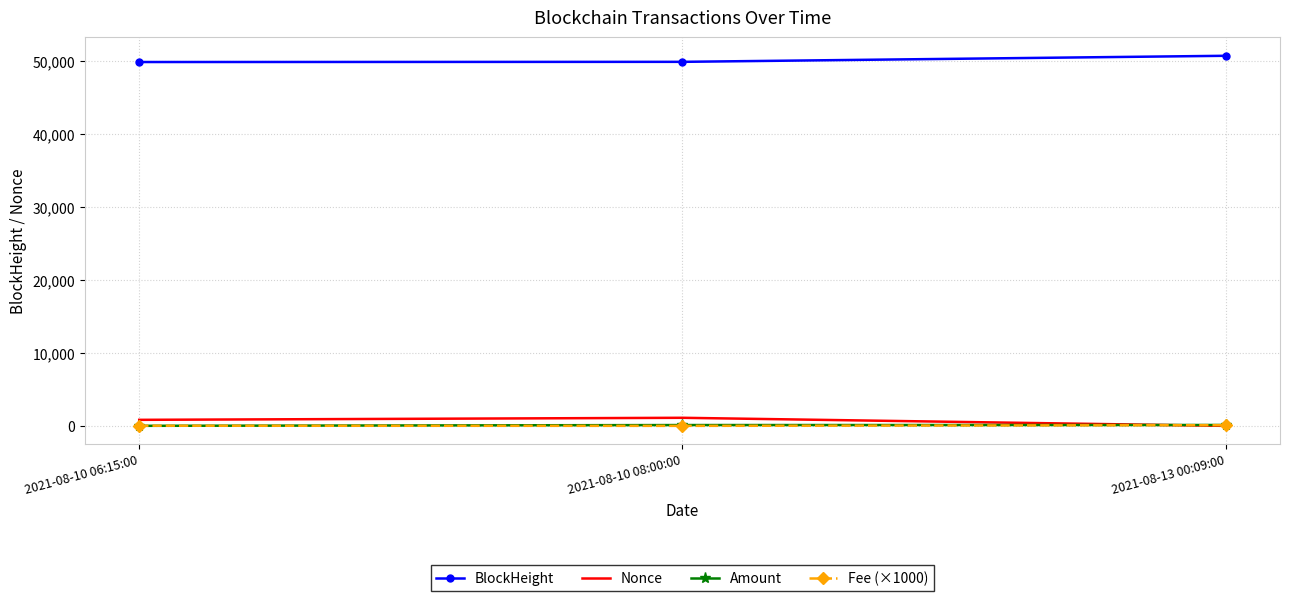

What is the total value across all series at 2021-08-10 06:15:00?

50687.6